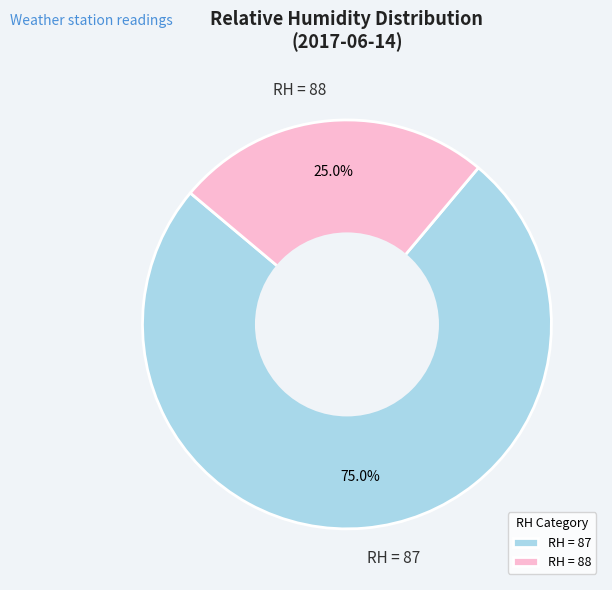

How much of the chart is everything except RH = 88?

75.0%